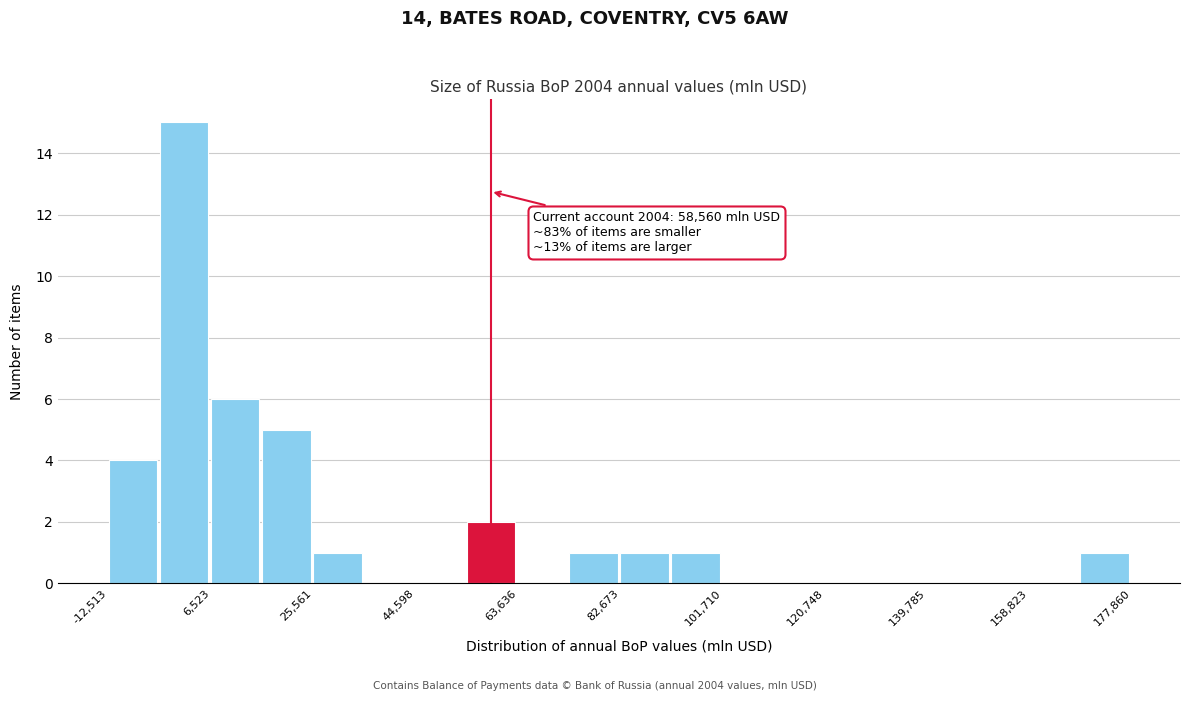

Which range on the x-axis has the tallest bar?

-2000 to 6000